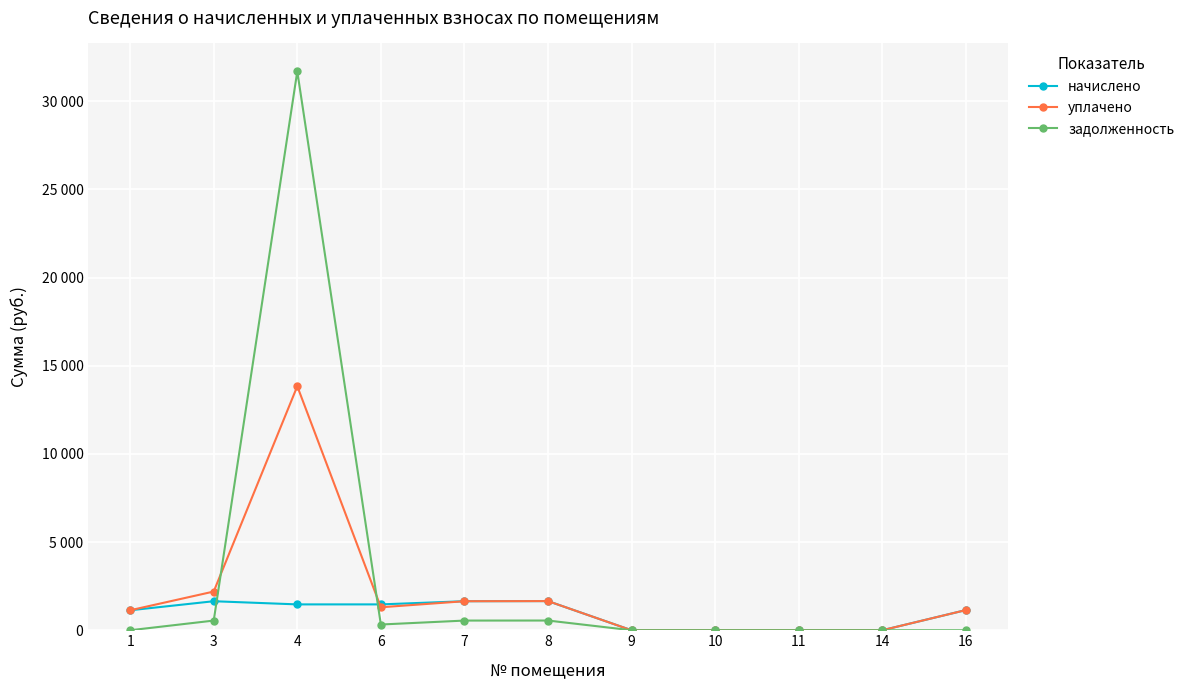

Rank the series by their maximum value, from highest to lowest.

задолженность, уплачено, начислено